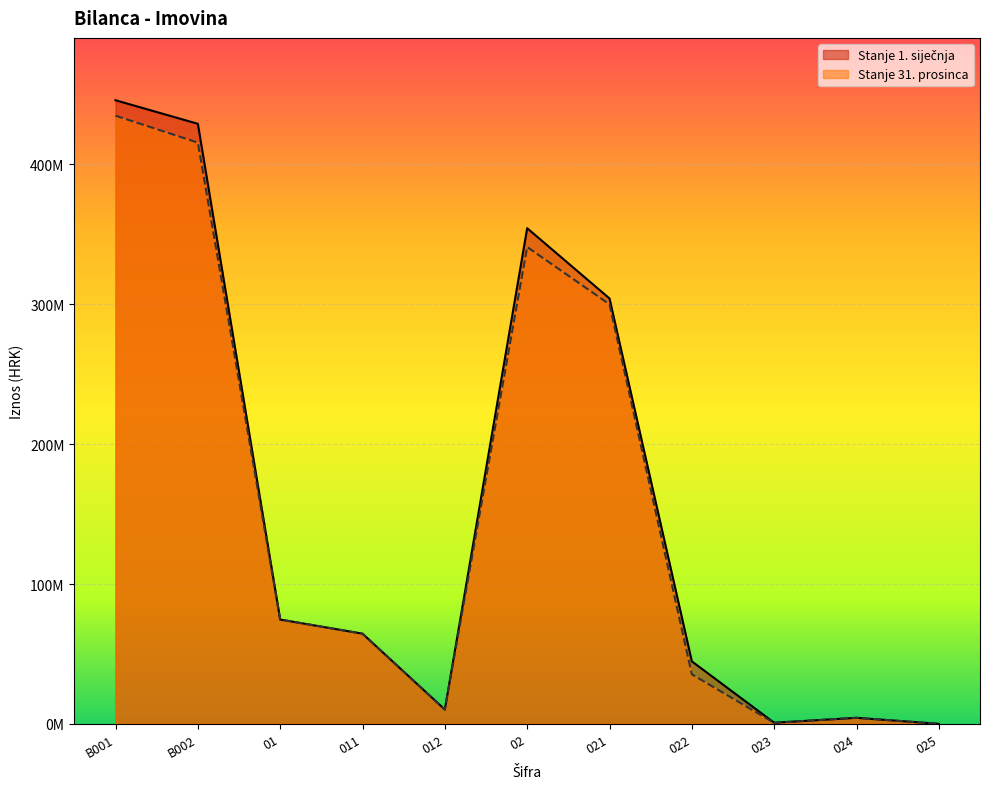

True or false: Stanje 31. prosinca has more than 0 interior local peaks.

True